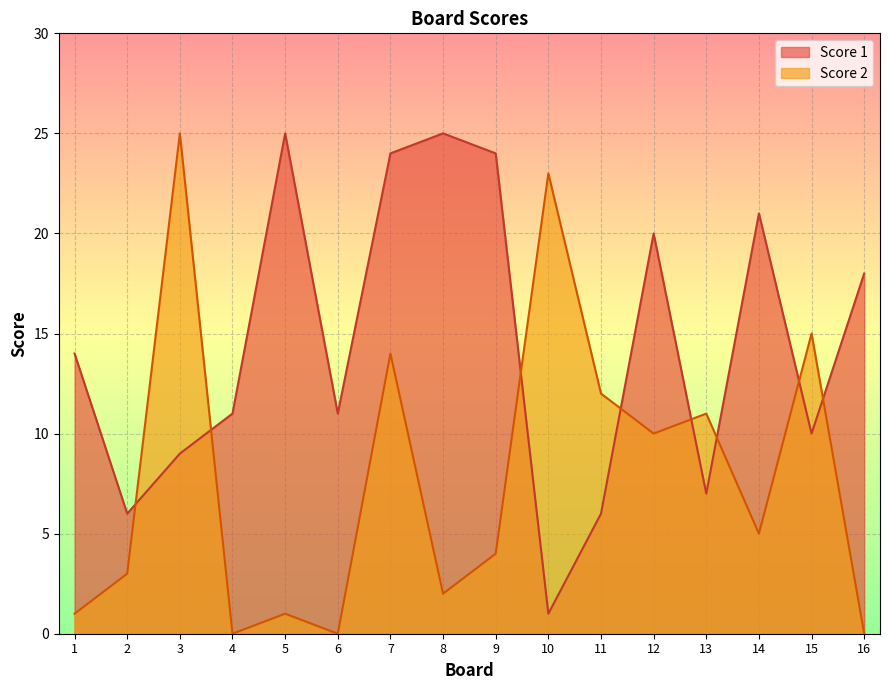

Where does the Score 1 series first go above 14?

5